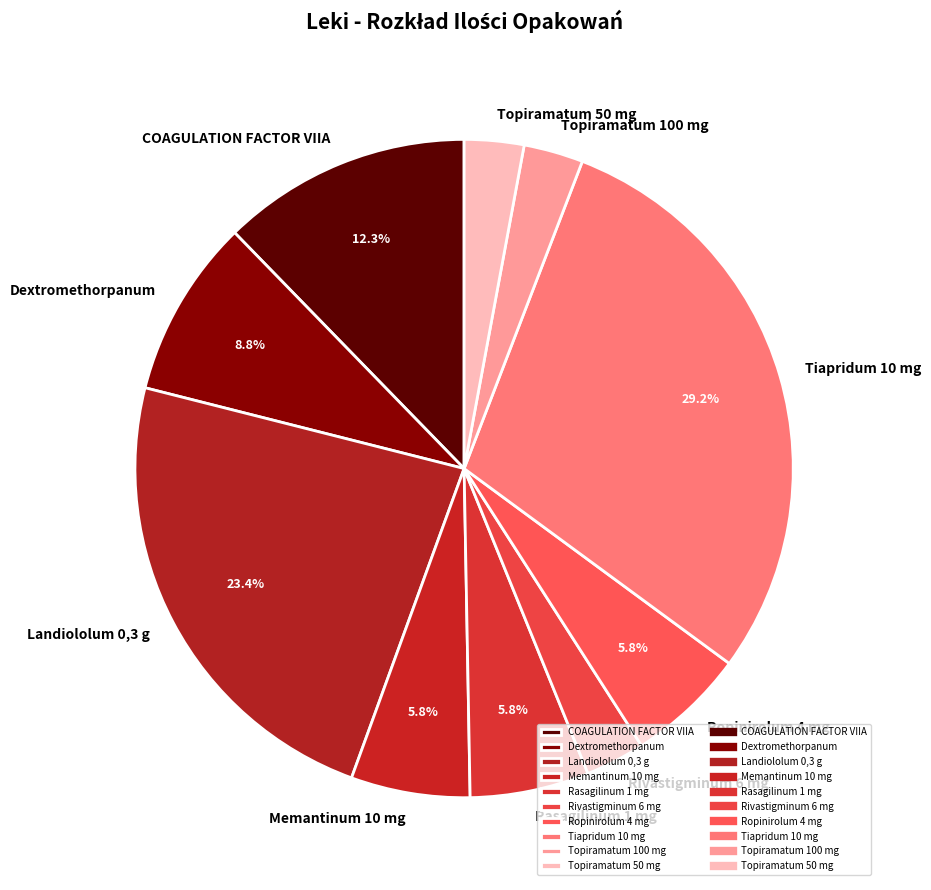

To the nearest percent, what is the difference between the Tiapridum 10 mg and Topiramatum 50 mg slice percentages?

26%